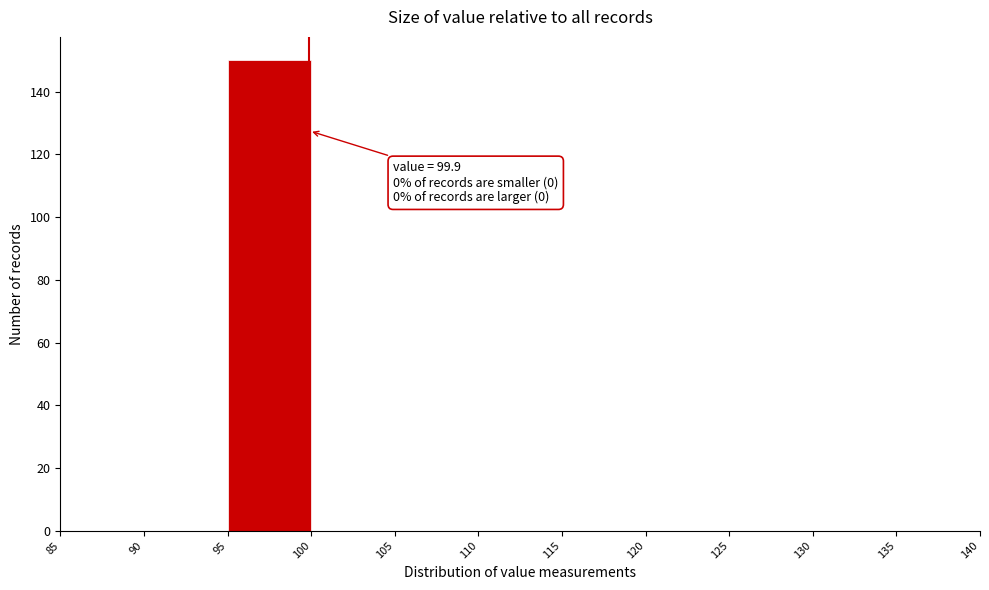

Which range on the x-axis has the tallest bar?

95 to 100